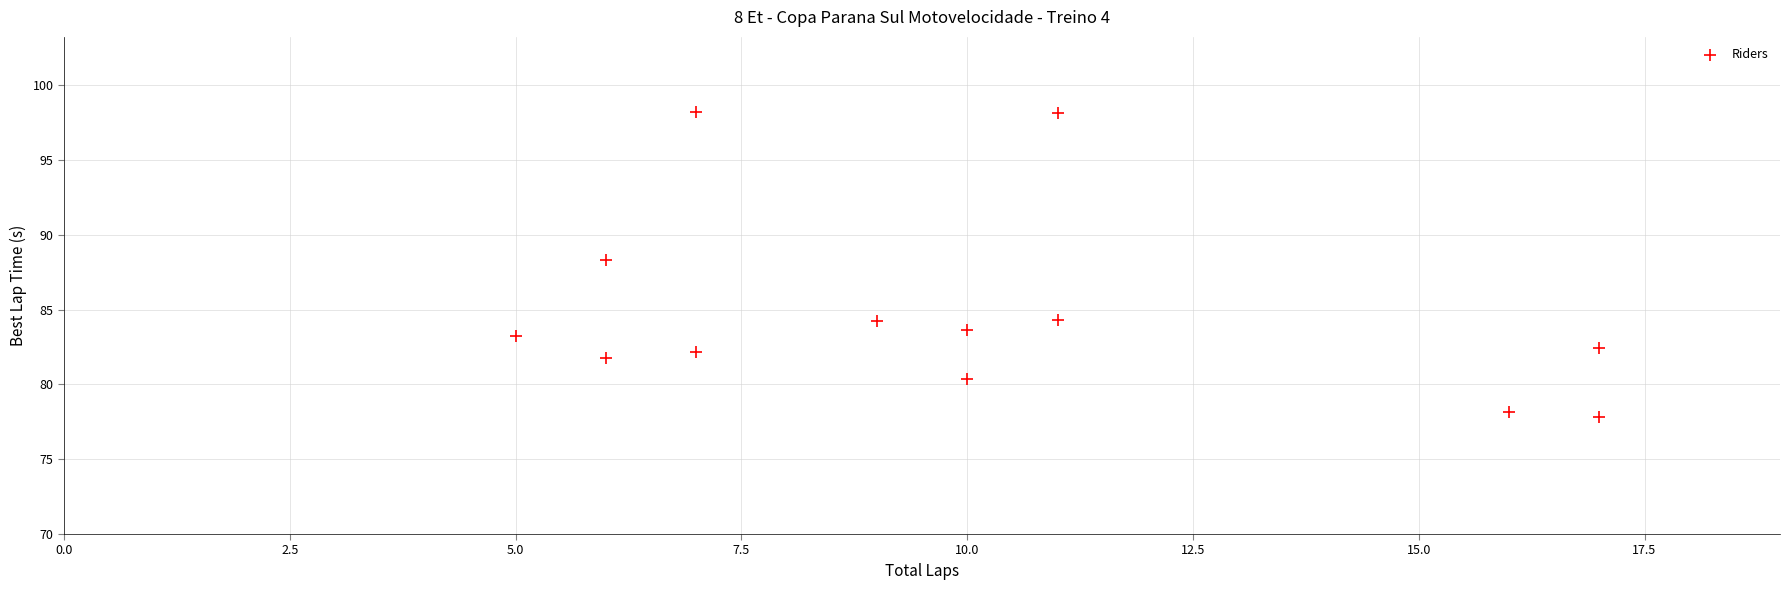

What is the range of X values (max minus min)?

12.0